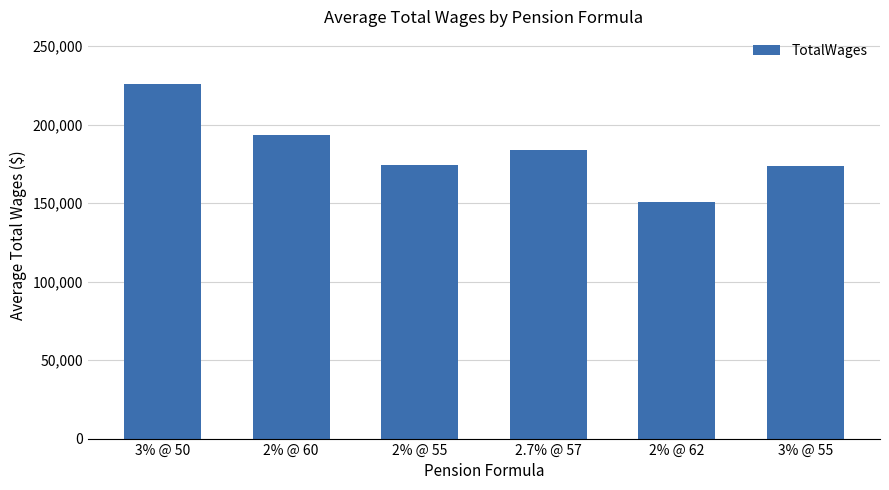

What is the change in value from 2% @ 55 to 2% @ 62?

-23457